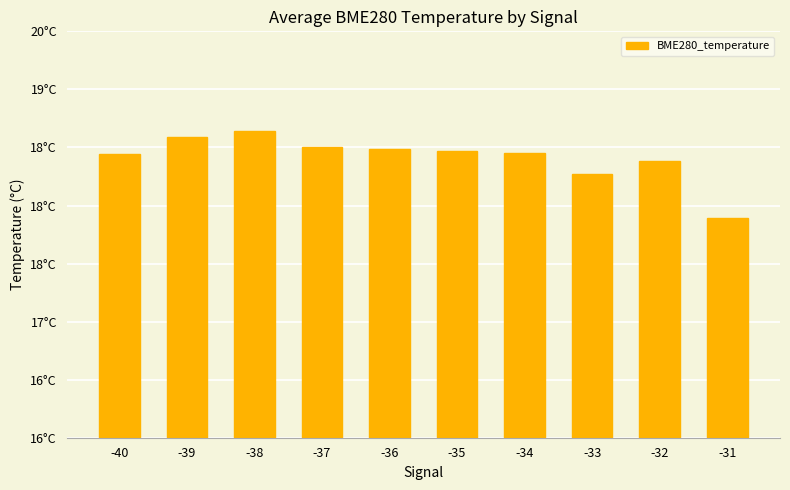

Between -40 and -33, which is larger?

-40